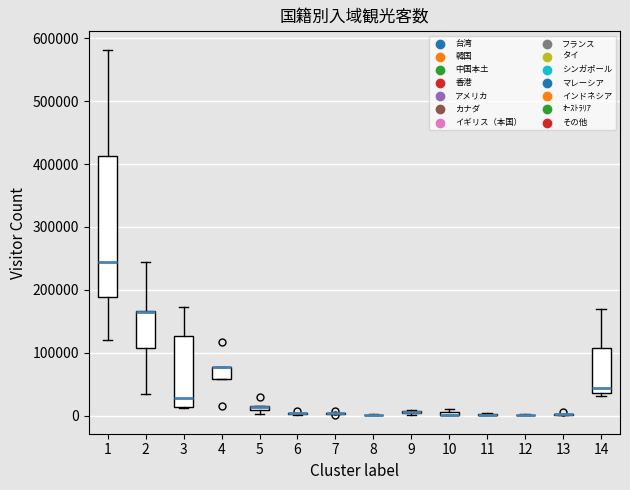

Which box is the tallest, from its lower edge to its upper edge?

1